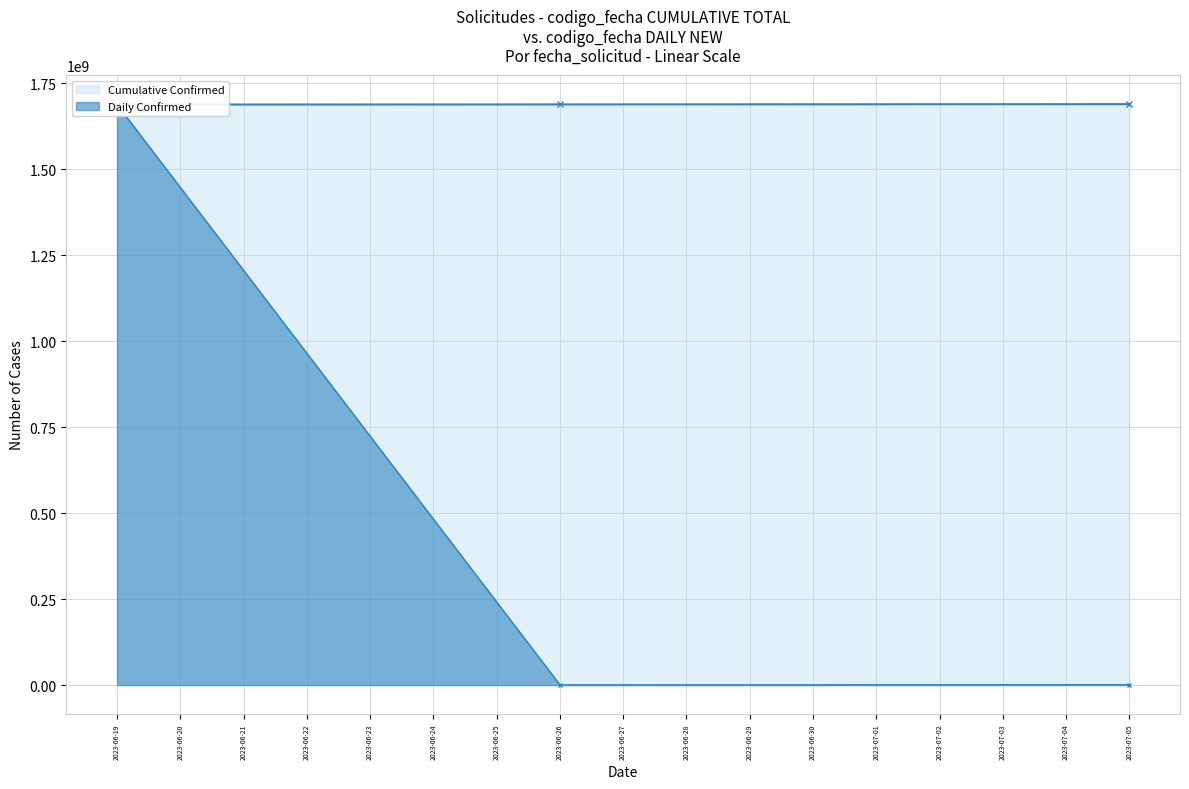

What is the sum of all Cumulative Confirmed values?

5063963314